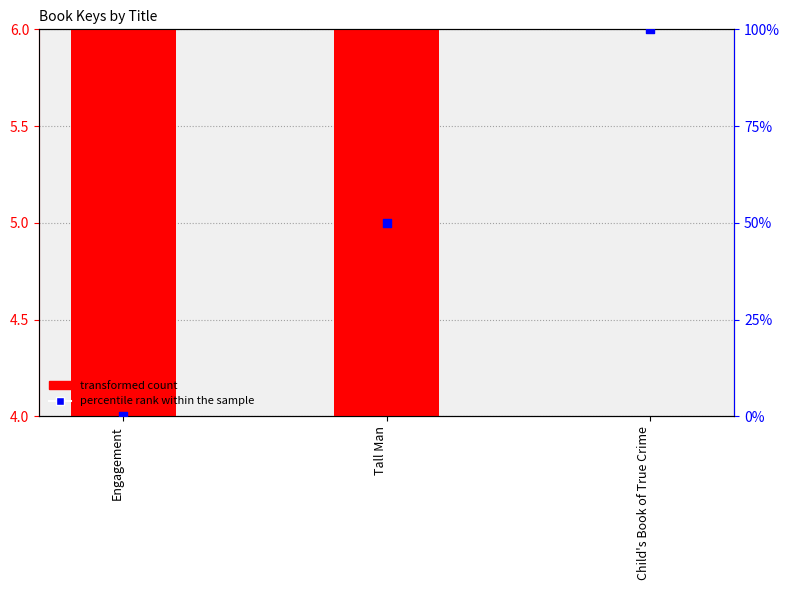

What is the total value across all series at Child's Book of True Crime?

100.0